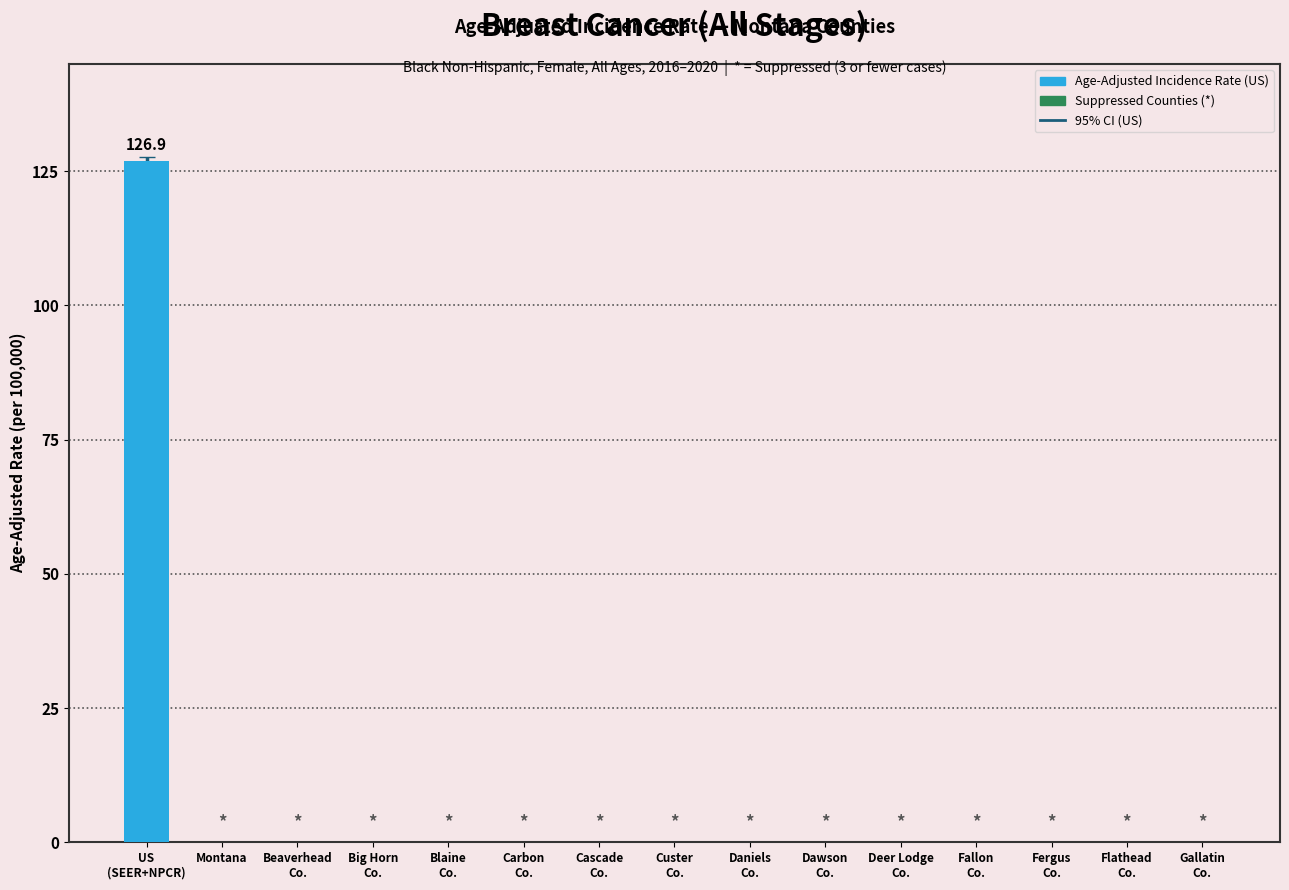

What is the sum of all values?

126.9